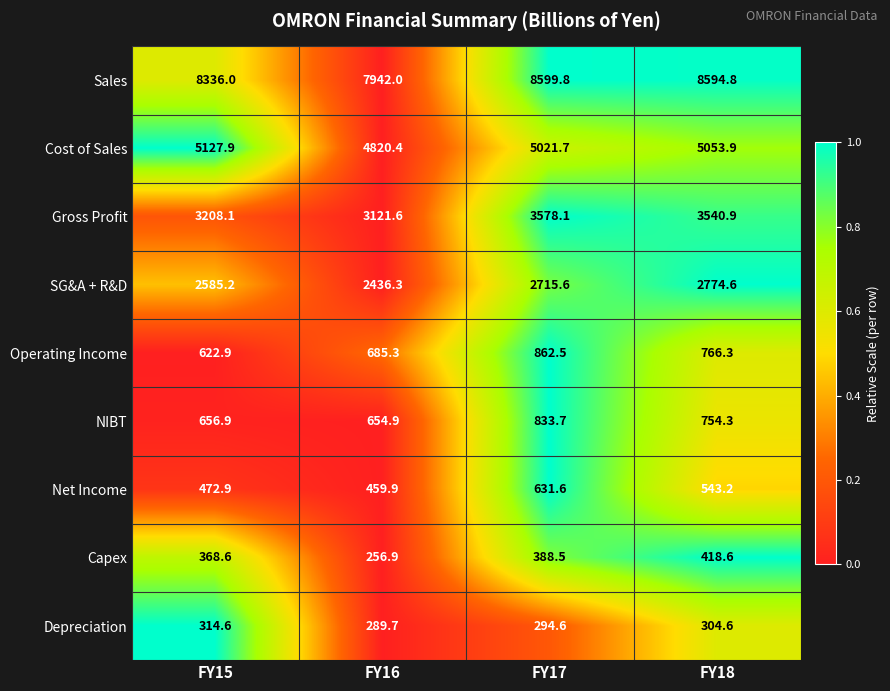

True or false: SG&A + R&D has a value of 1930.1 at FY18.

False